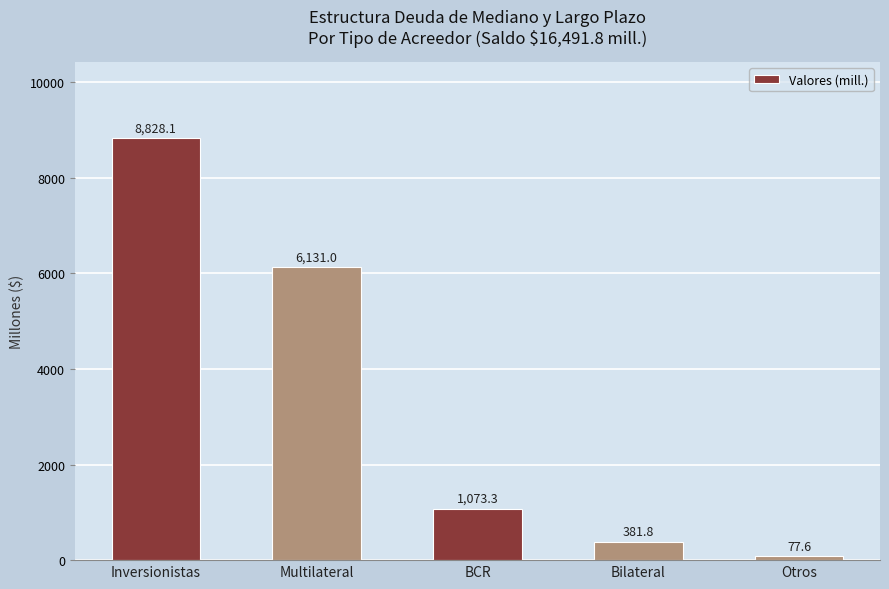

What is the sum of the values at Multilateral and Bilateral?

6512.8